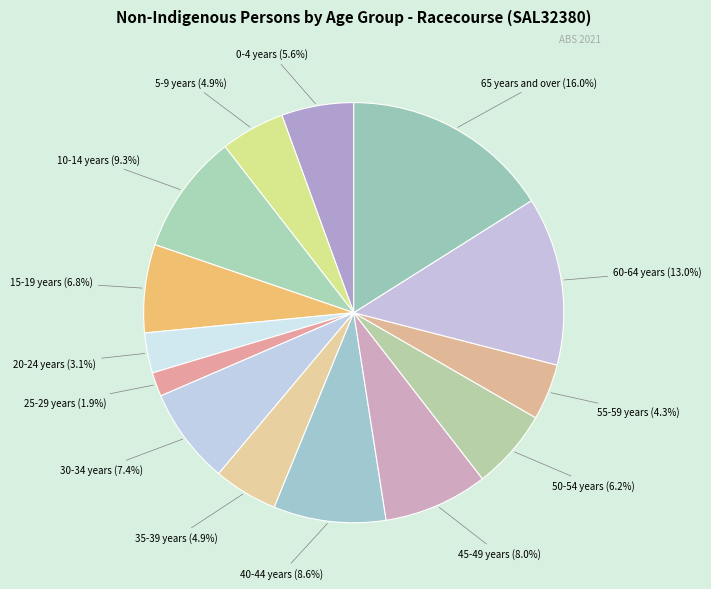

Combined, what portion of the pie is 25-29 years and 65 years and over?

17.9%